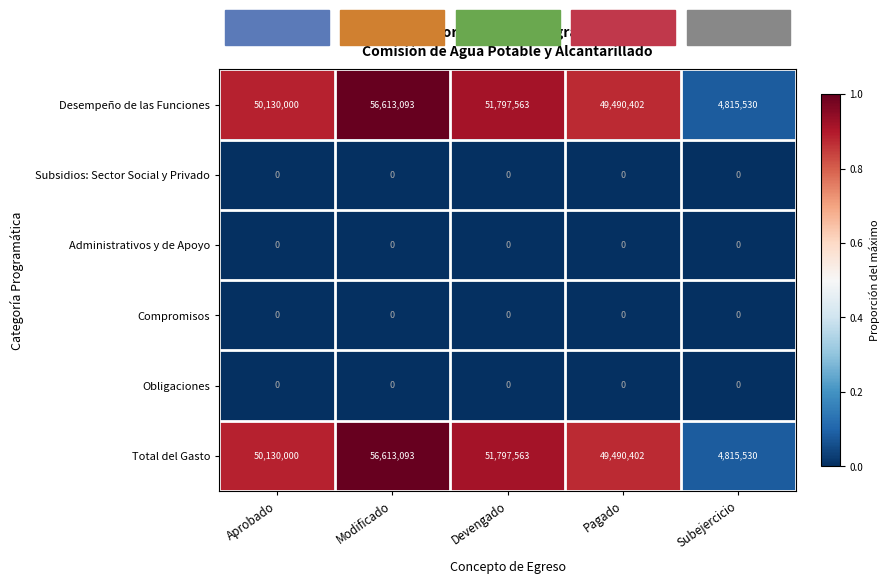

What is the spread (max minus min) of values at Devengado?

51797563